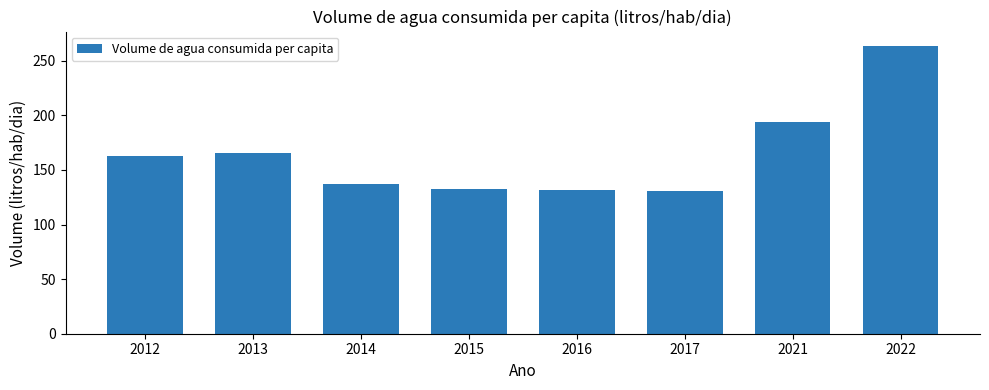

What is the minimum value shown in the chart?

130.9